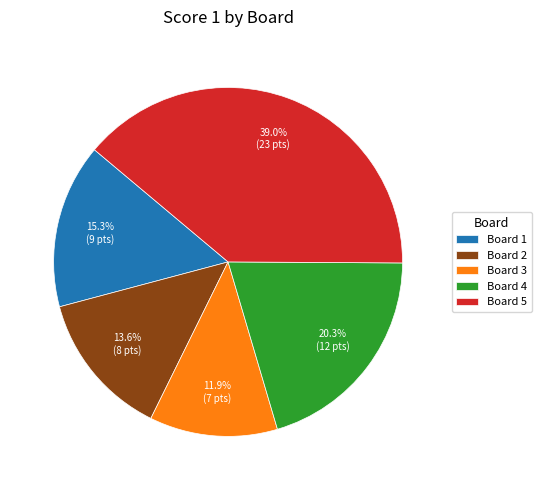

To the nearest percent, what portion does Board 2 represent?

14%